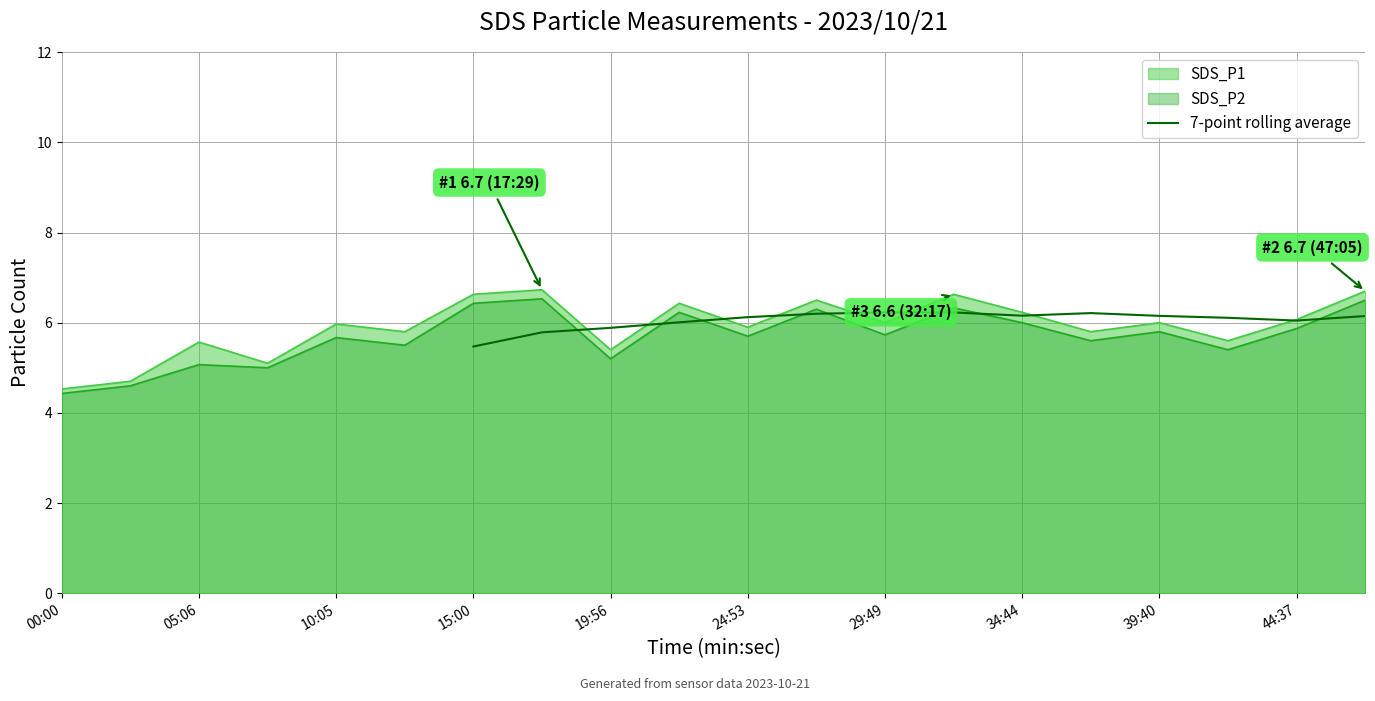

What is the lowest value of the 7-point rolling average series?

5.5